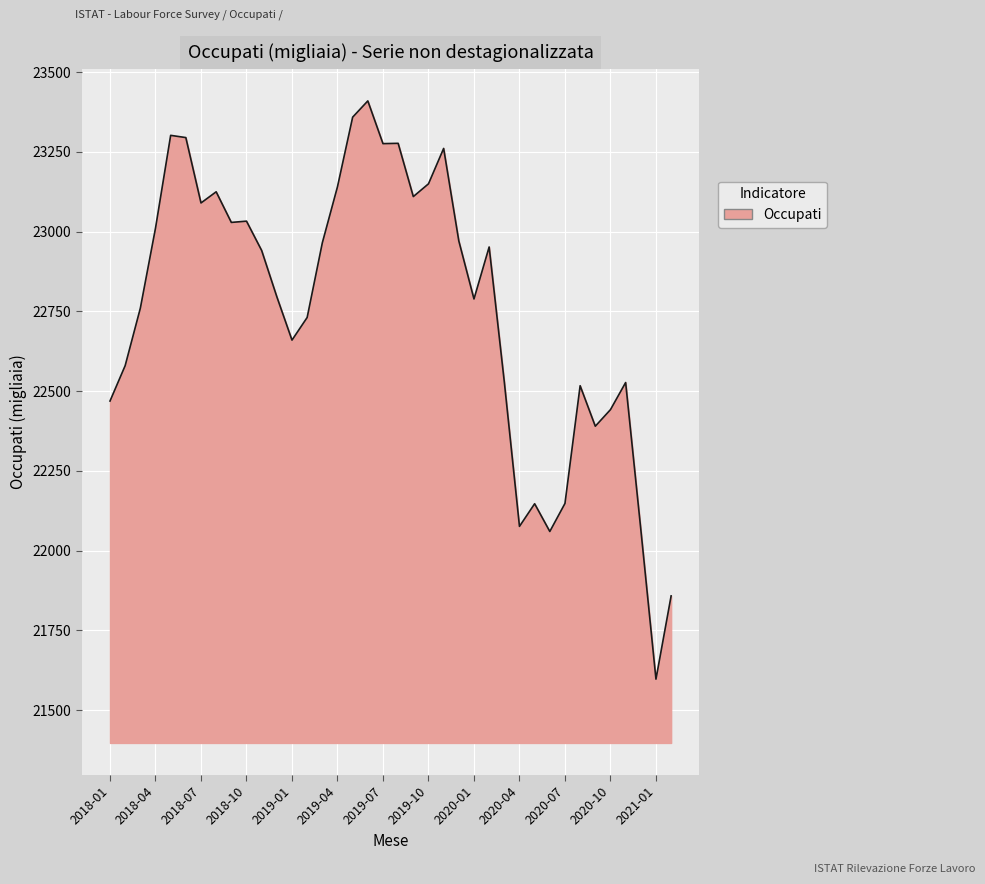

What is the smallest value displayed?

21597